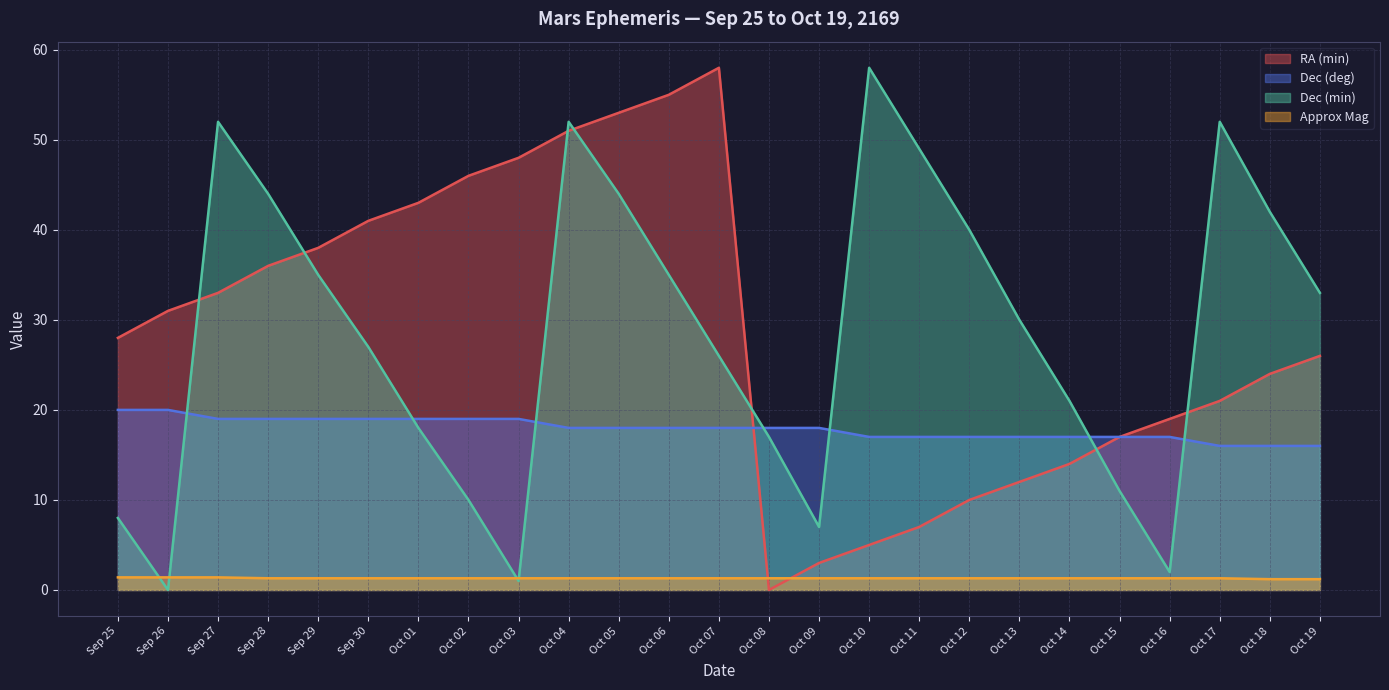

Where does the RA (min) series first go above 28?

Sep 26